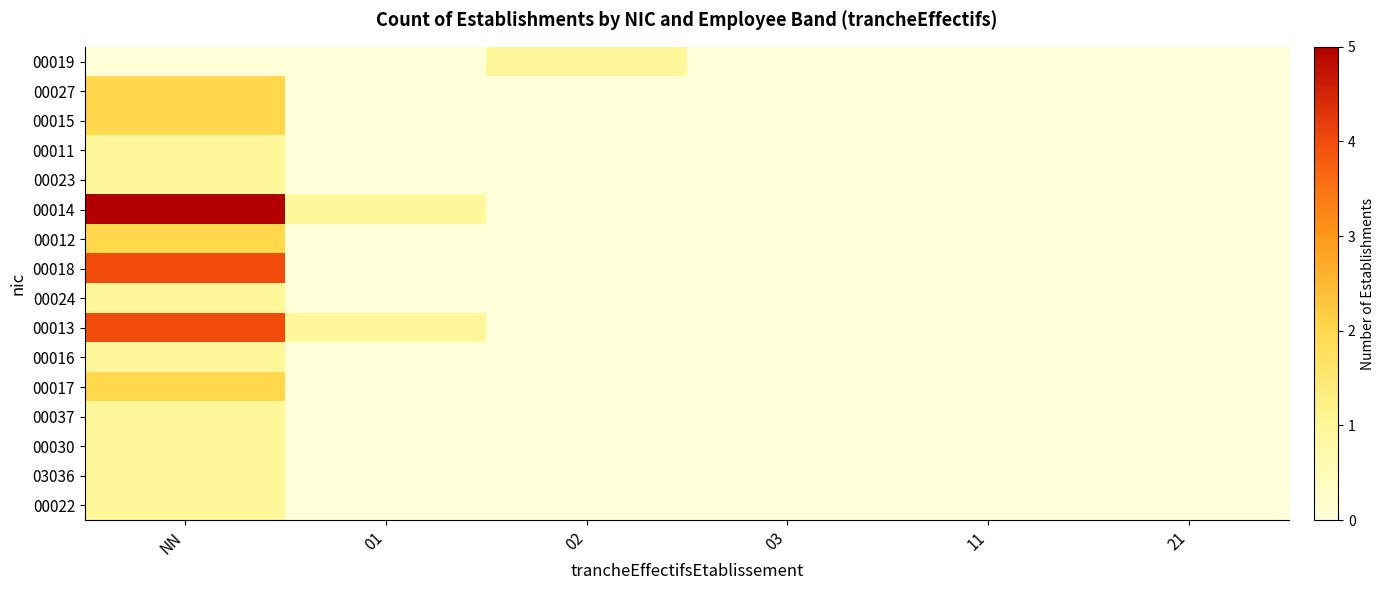

Which has a higher value, NN or 01?

NN